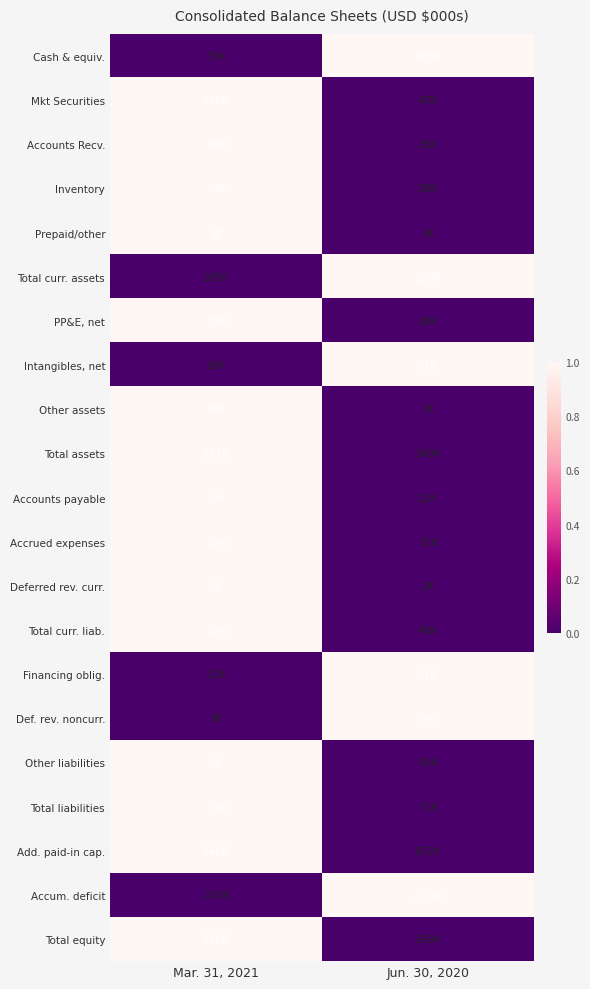

Is it true that Other liabilities equals 344 at Jun. 30, 2020?

False